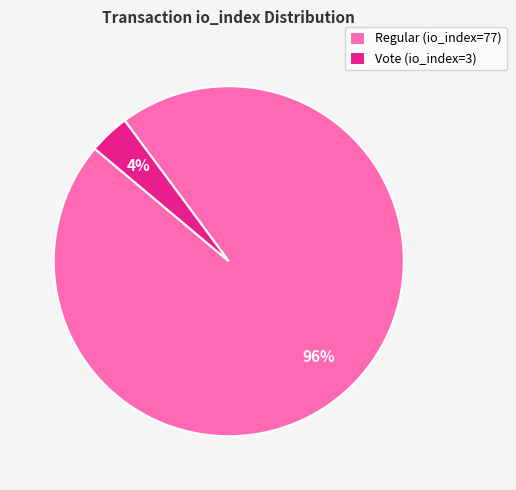

To the nearest percent, what is the average slice percentage?

50%